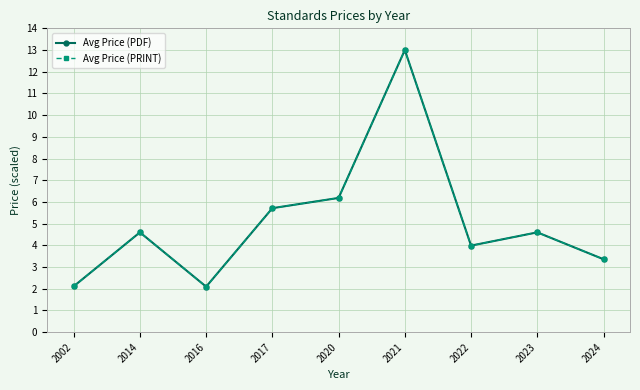

Reading right to left, list all the values displayed in this chart.

Avg Price (PDF): 3.4	4.6	4.0	13.0	6.2	5.7	2.1	4.6	2.1
Avg Price (PRINT): 3.4	4.6	4.0	13.0	6.2	5.7	2.1	4.6	2.1